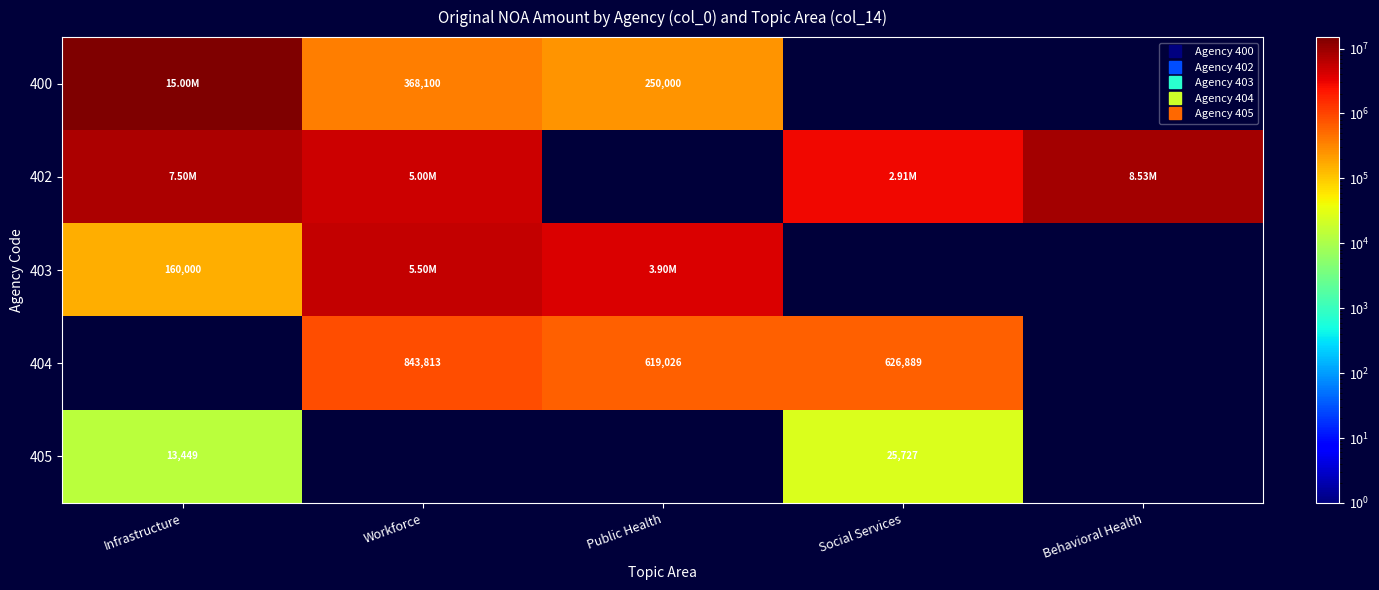

What is the greatest value displayed?

15000000